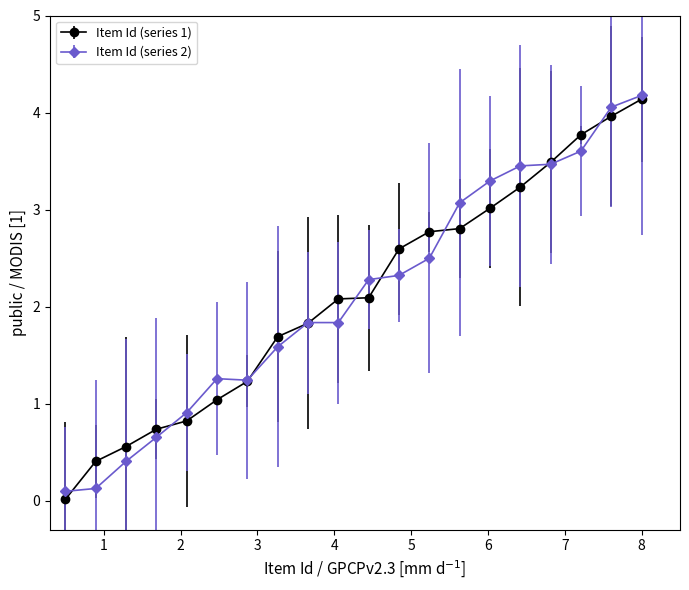

What is the maximum value for Item Id (series 1)?

4.1